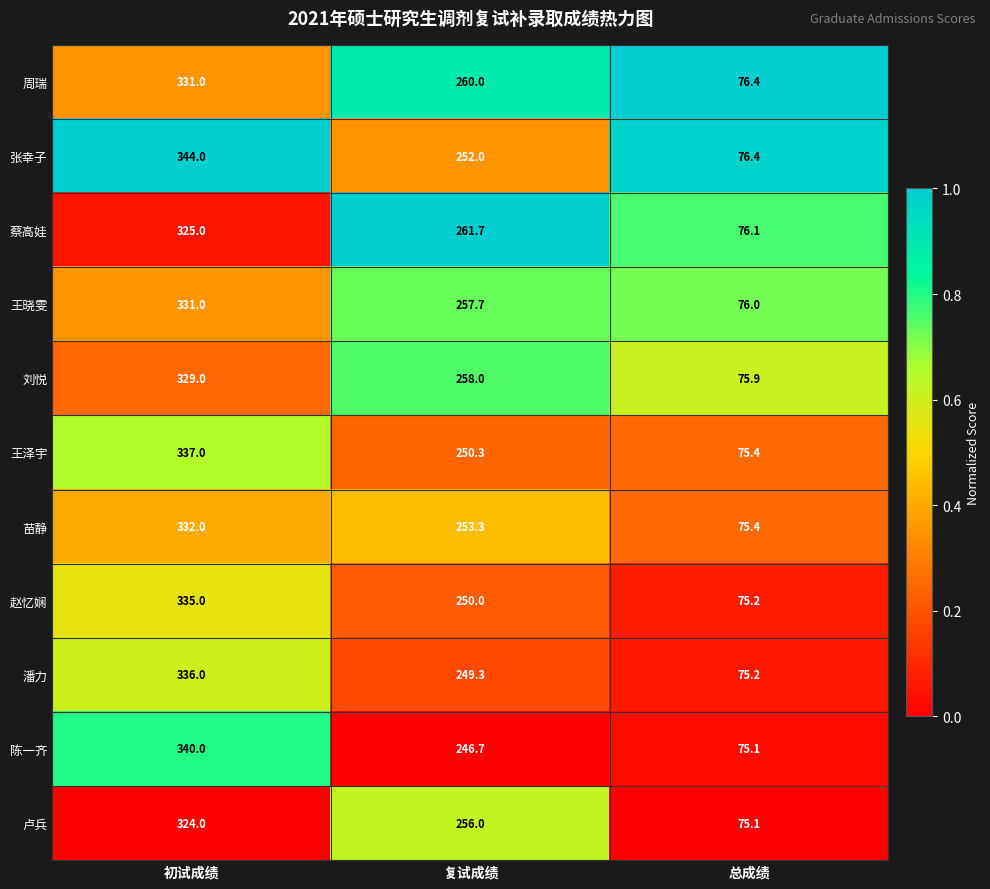

What is the difference between the highest and lowest values at 总成绩?

1.3